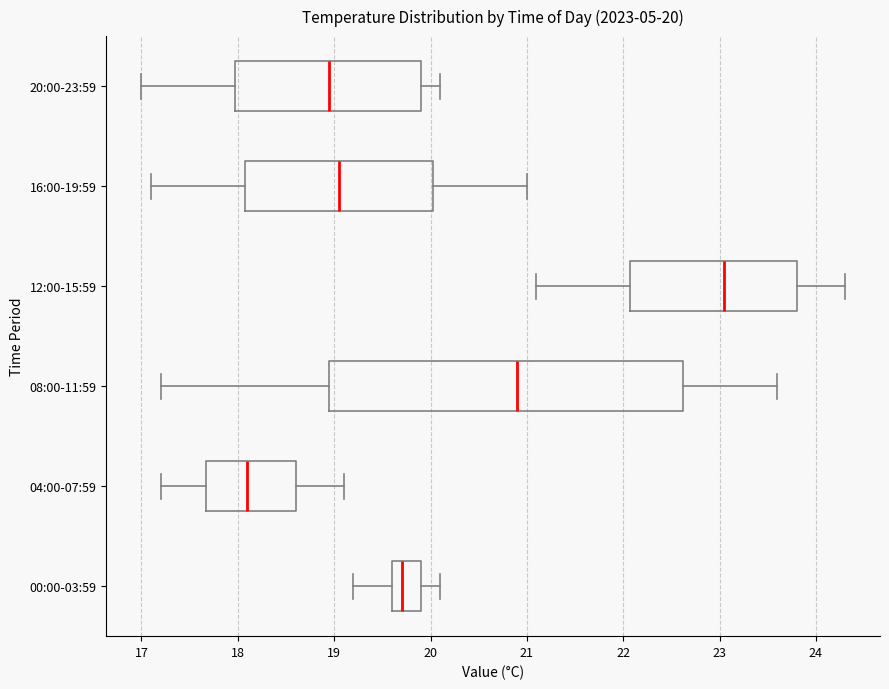

Which box's median line is the furthest to the left?

04:00-07:59